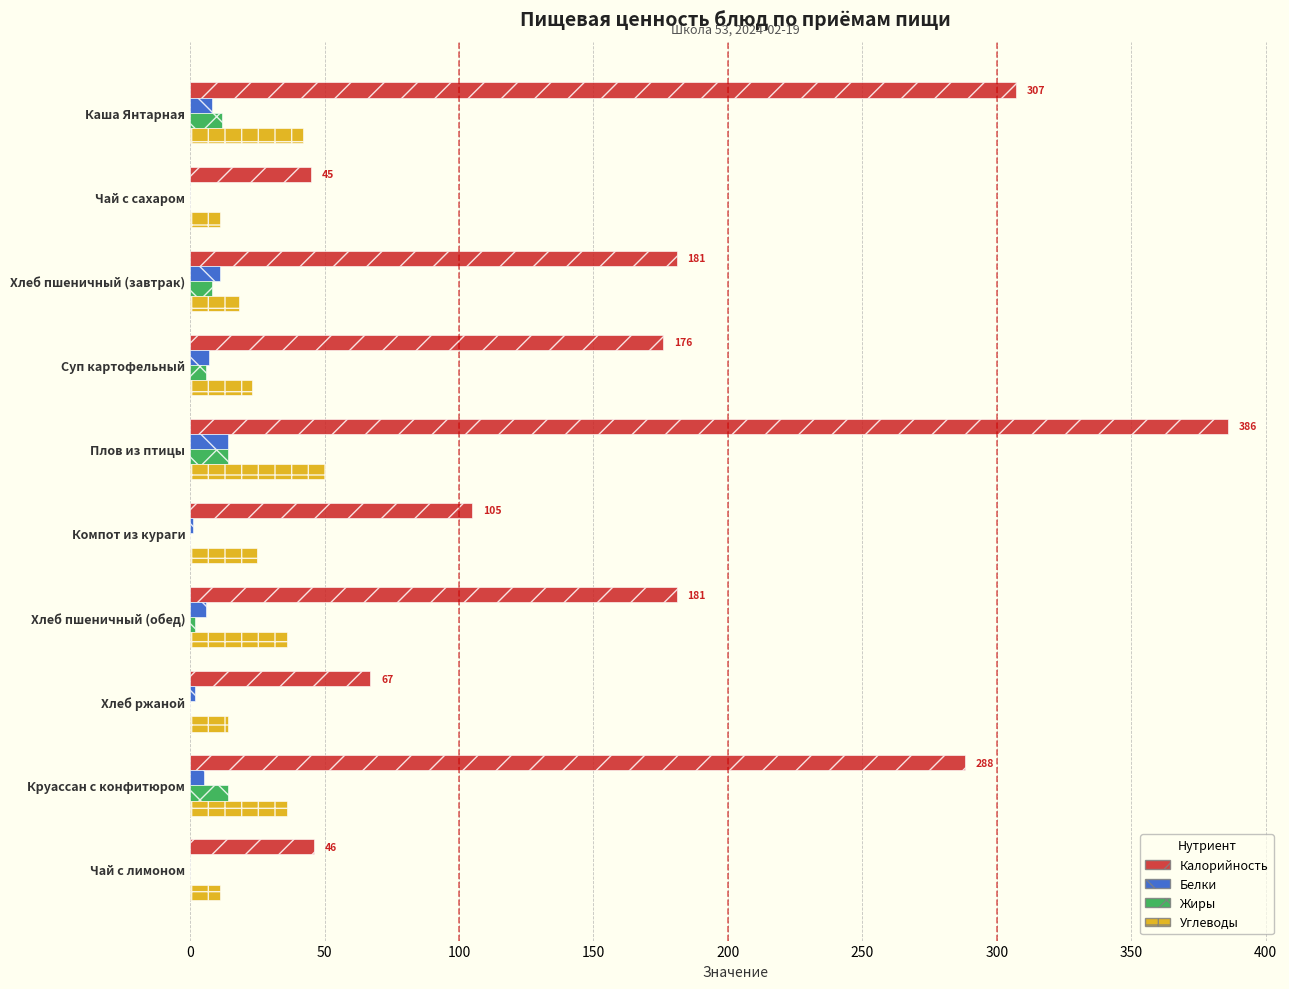

What is the maximum value for Углеводы?

50